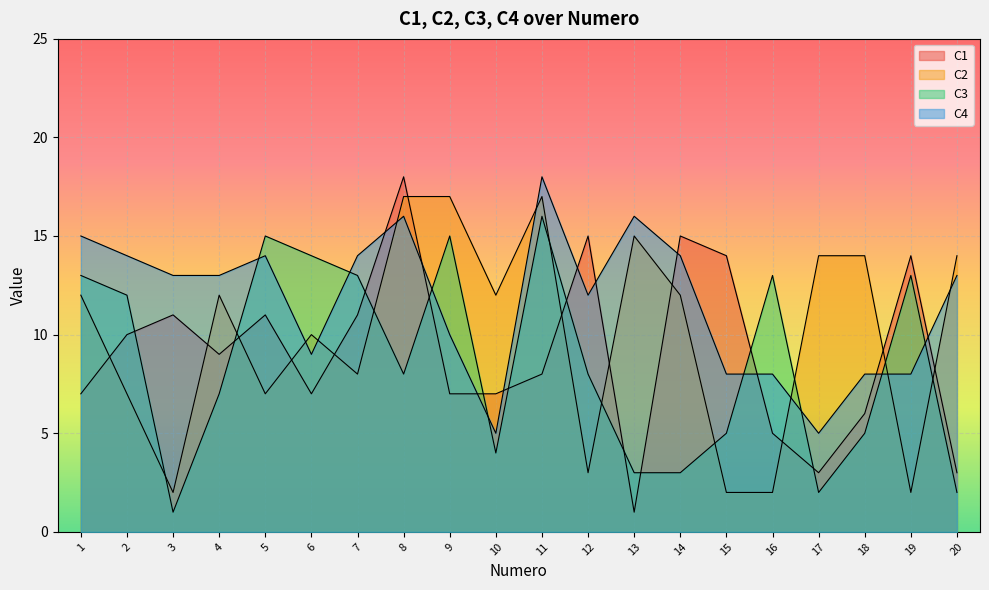

What is the value of the C3 point at the 4th from the left?

7